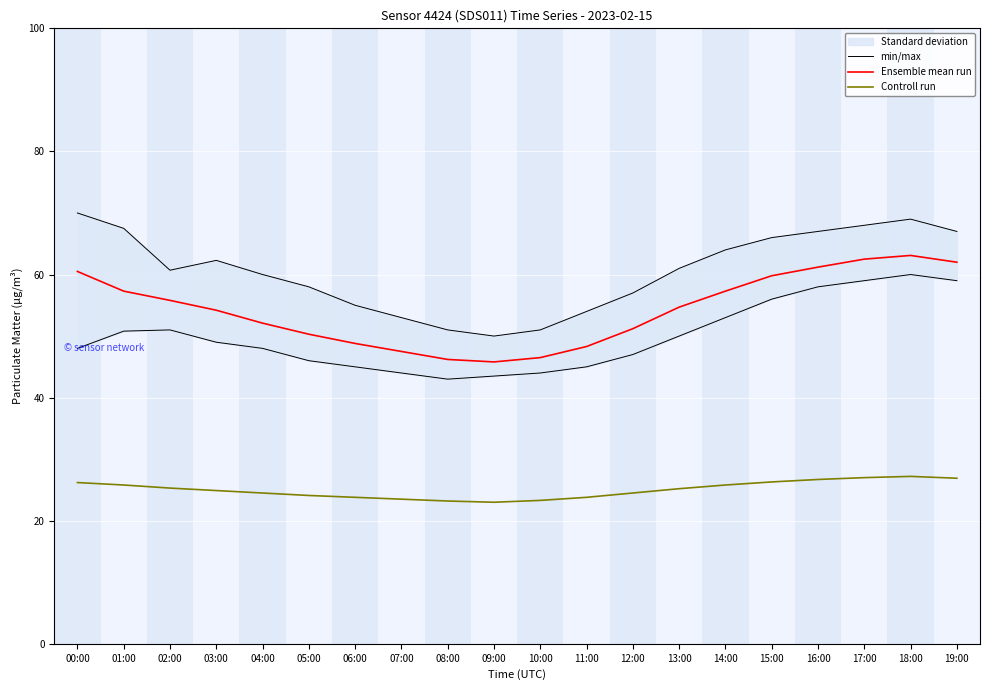

True or false: Controll run has a value of 37.5 at 17:00.

False